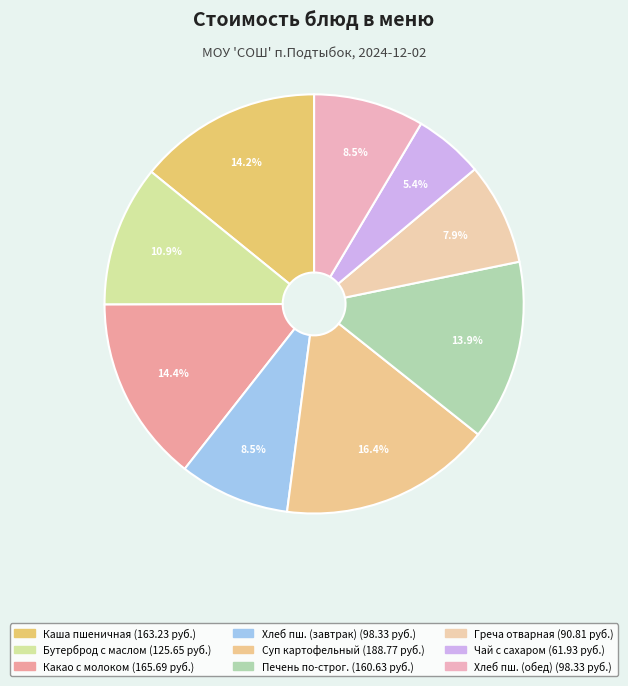

Count the number of slices in the pie.

9